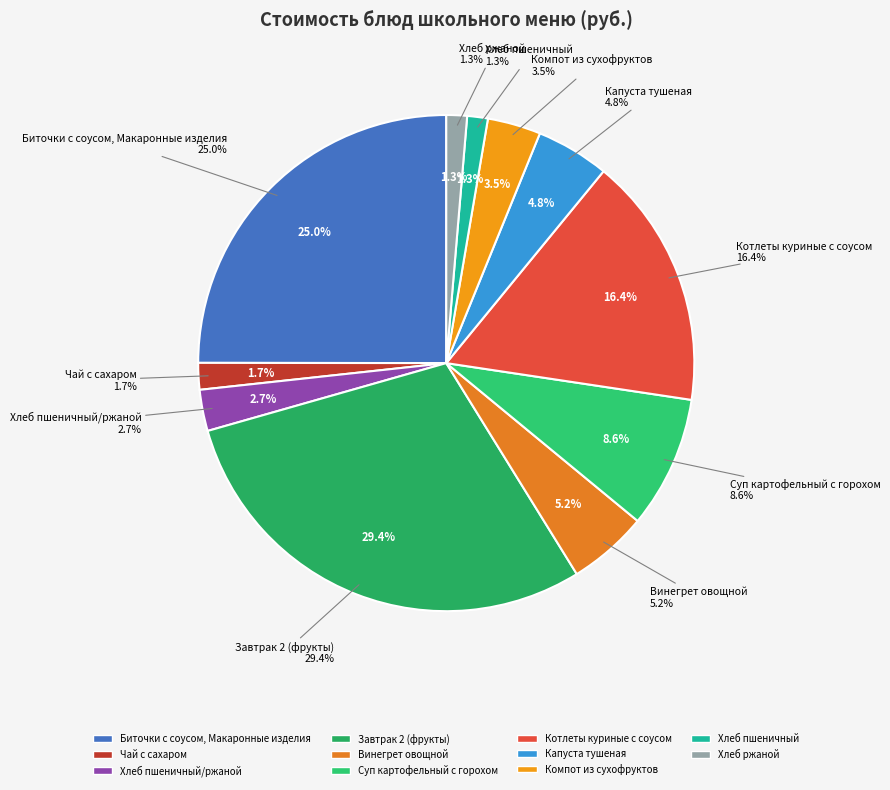

Is Винегрет овощной the majority of the pie?

No